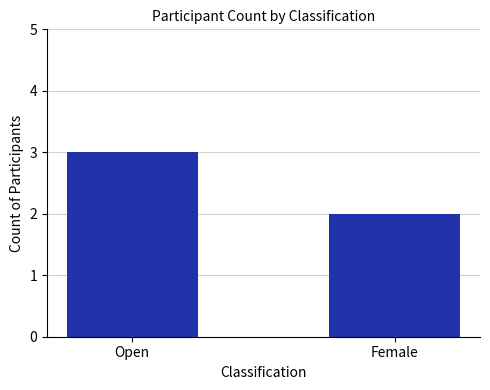

Rank the categories by value from lowest to highest.

Female, Open